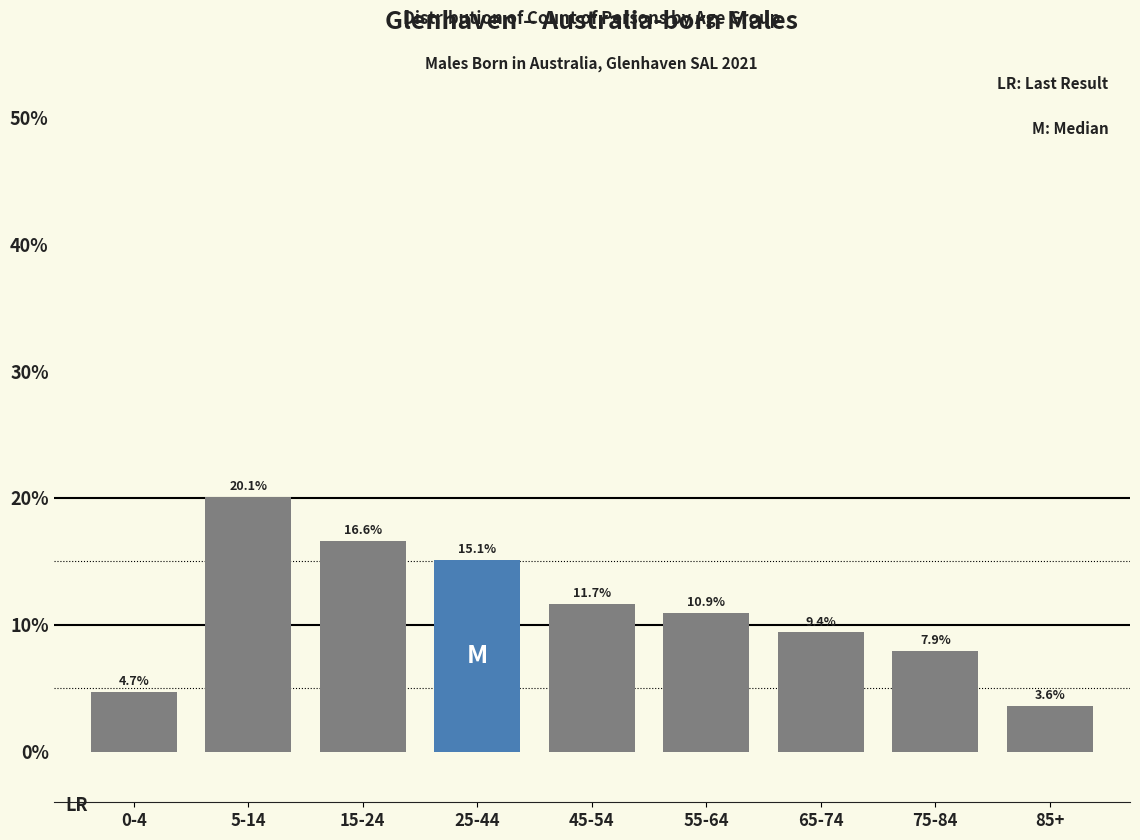

Reading left to right, list all the values displayed in this chart.

0-4=4.7	5-14=20.1	15-24=16.6	25-44=15.1	45-54=11.7	55-64=10.9	65-74=9.4	75-84=7.9	85+=3.6